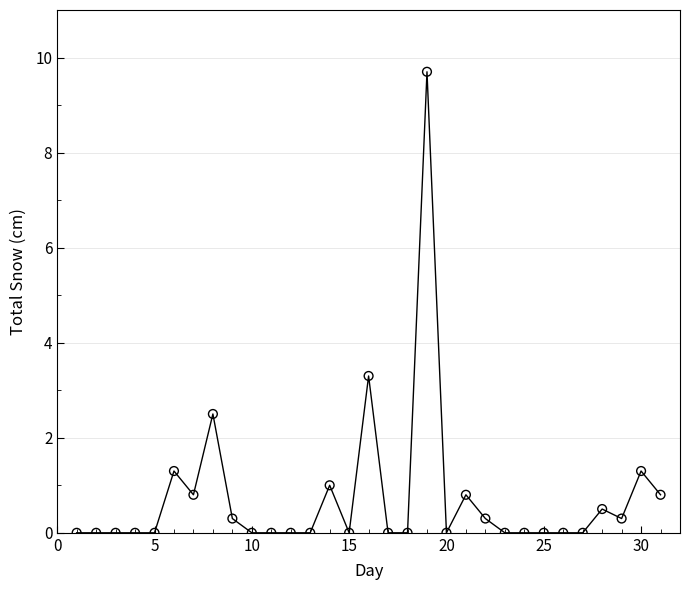

What is the range of Y values (max minus min)?

9.7